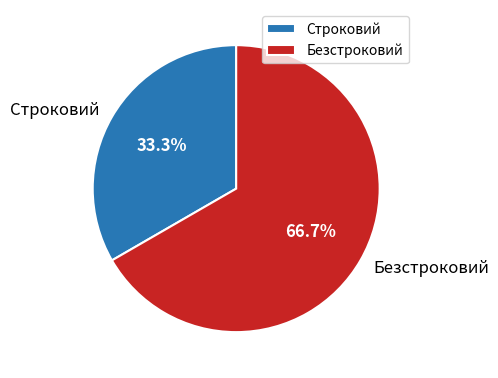

Approximately how many times larger is the value at Безстроковий compared to Строковий?

2.0